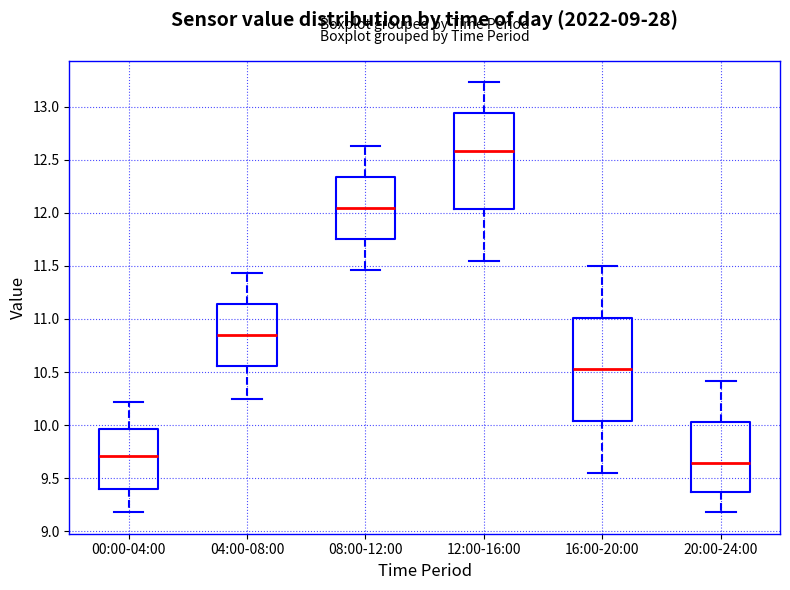

Reading left to right, read every box against the y-axis: the position of its median line, the range the box covers, and the ends of its whiskers. The values are not printed on the chart, so give them approximately, as read against the axis.

00:00-04:00: median 9.70, box 9.40 to 9.95, whiskers 9.20 to 10.20
04:00-08:00: median 10.85, box 10.55 to 11.15, whiskers 10.25 to 11.45
08:00-12:00: median 12.05, box 11.75 to 12.35, whiskers 11.45 to 12.65
12:00-16:00: median 12.60, box 12.05 to 12.95, whiskers 11.55 to 13.25
16:00-20:00: median 10.55, box 10.05 to 11.00, whiskers 9.55 to 11.50
20:00-24:00: median 9.65, box 9.35 to 10.05, whiskers 9.20 to 10.40